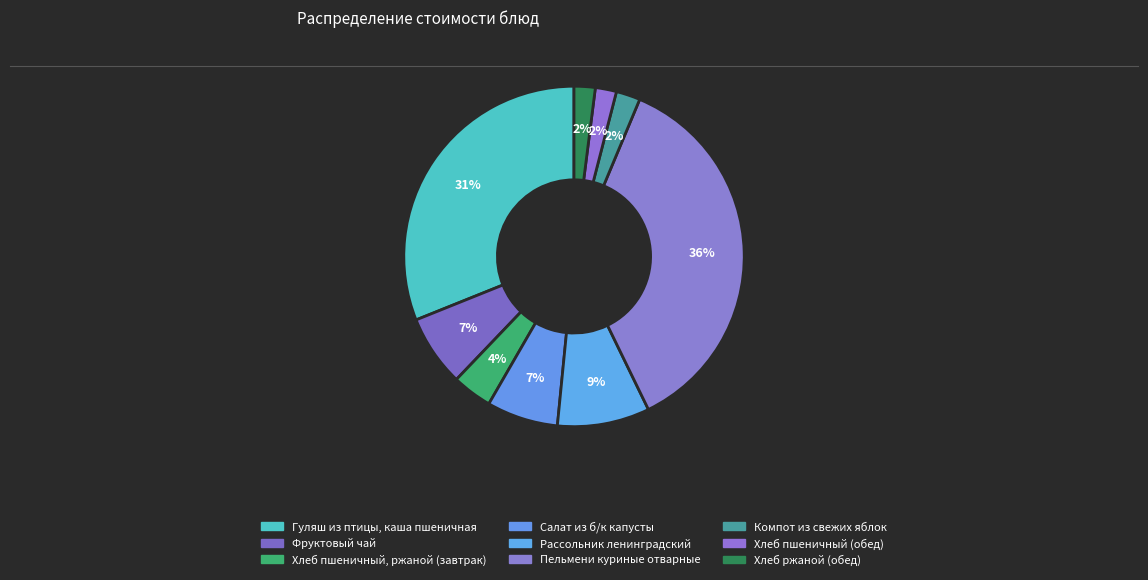

How many segments does this pie chart have?

9